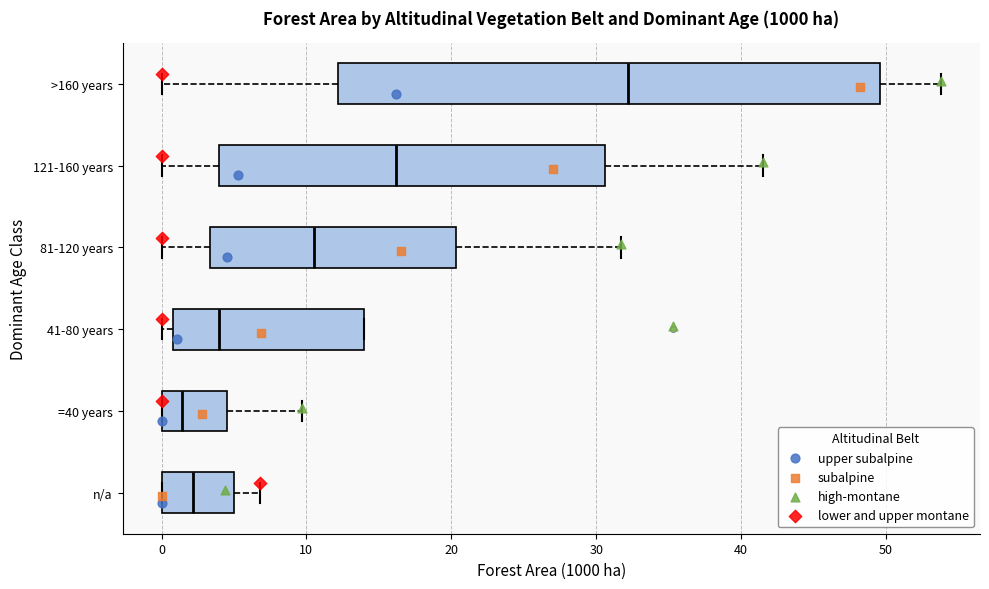

Which box's median line is the furthest to the right?

>160 years